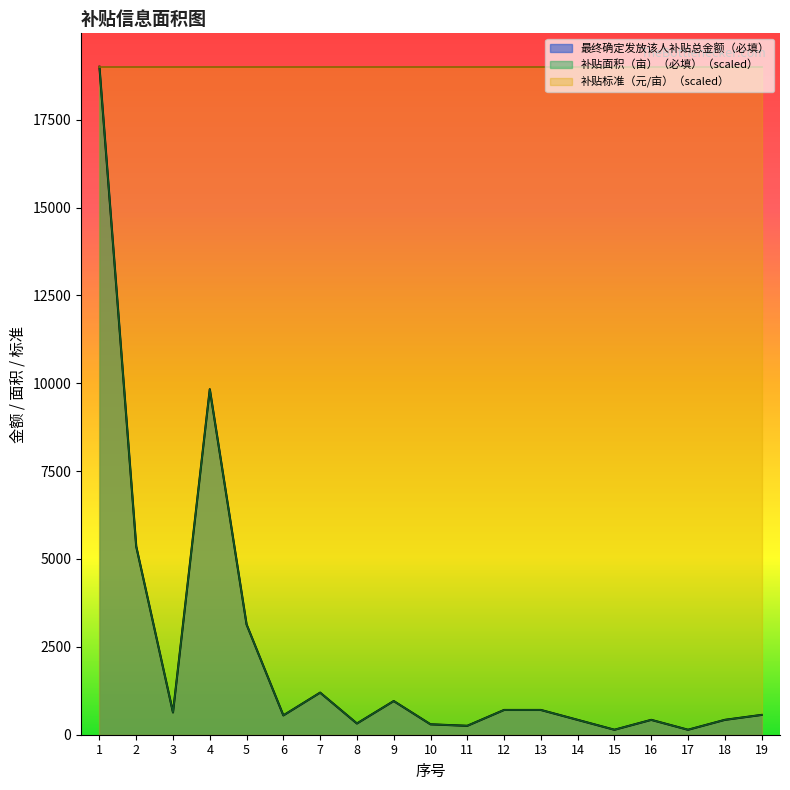

What is the difference between the highest and lowest values at 12?

18301.5